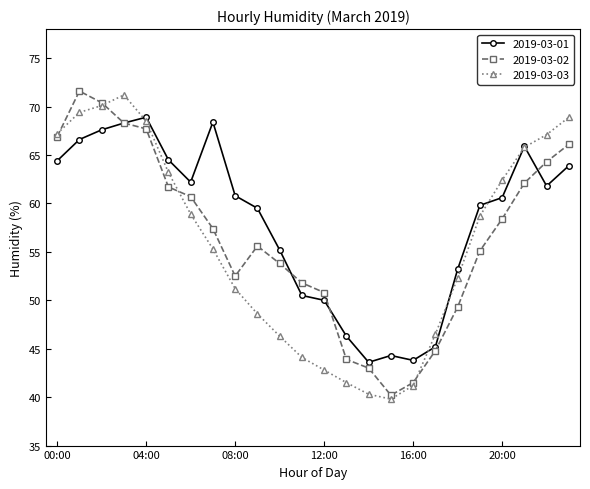

What is the greatest value displayed?

71.6